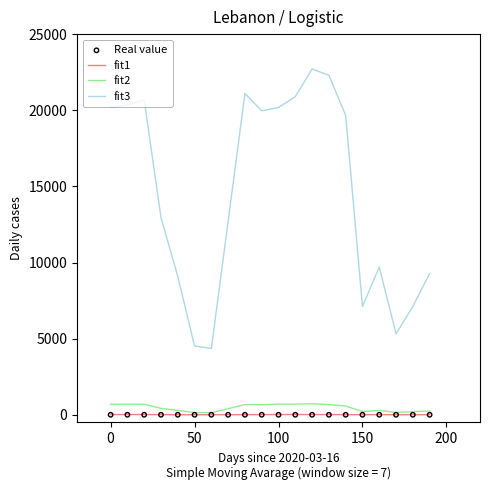

Which series reaches the maximum Y coordinate?

fit3